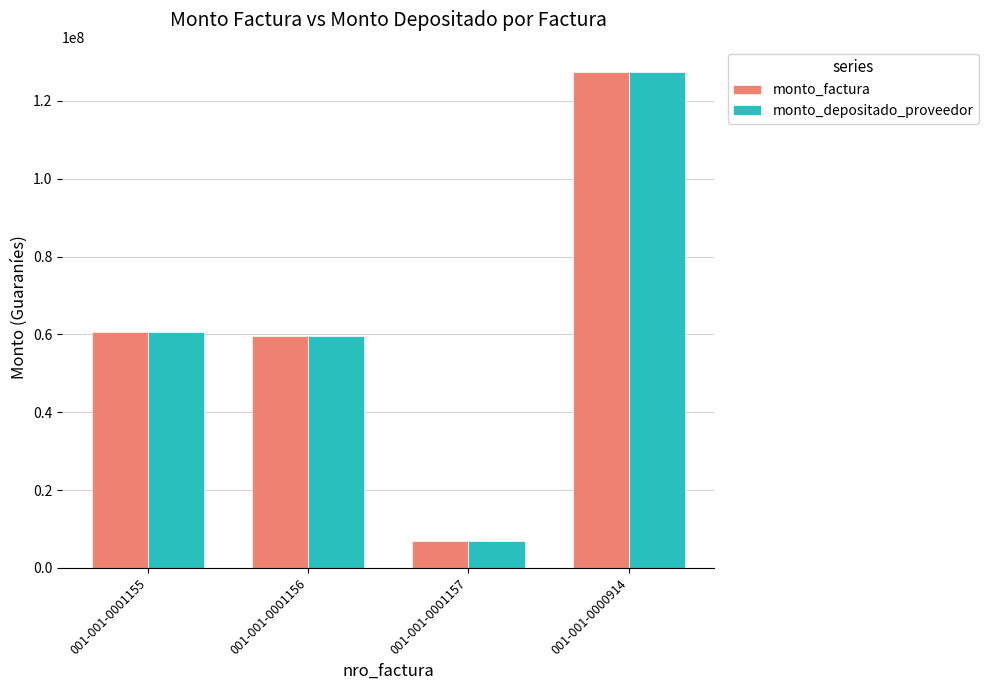

Count the number of data series in this chart.

2